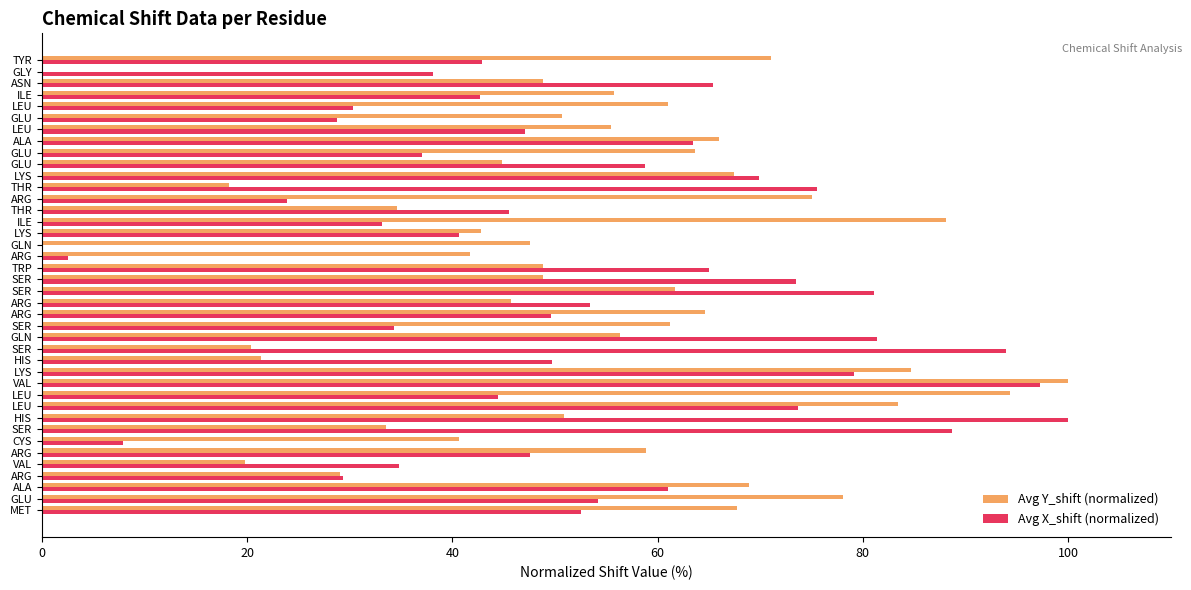

Reading left to right, extract all data points from this chart.

Avg Y_shift (normalized): 67.8	78.1	68.9	29.0	19.8	58.8	40.7	33.5	50.9	83.4	94.3	100.0	84.7	21.4	20.4	56.4	61.2	64.6	45.7	61.7	48.8	48.8	41.7	47.6	42.8	88.1	34.6	75.1	18.2	67.4	44.8	63.6	65.9	55.5	50.7	61.0	55.8	48.8	0.0	71.1
Avg X_shift (normalized): 52.6	54.2	61.0	29.3	34.8	47.6	7.9	88.7	100.0	73.7	44.5	97.3	79.1	49.7	93.9	81.3	34.3	49.6	53.4	81.1	73.5	65.0	2.6	0.0	40.7	33.2	45.5	23.9	75.6	69.9	58.8	37.0	63.4	47.1	28.8	30.3	42.7	65.4	38.1	42.9